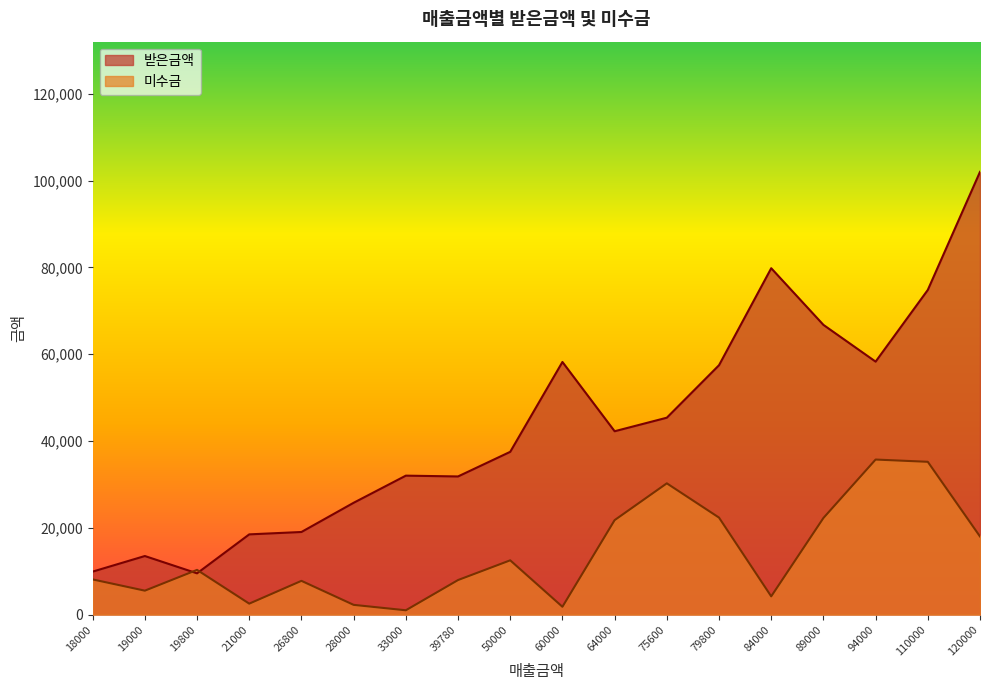

What is the maximum value for 미수금?

35720